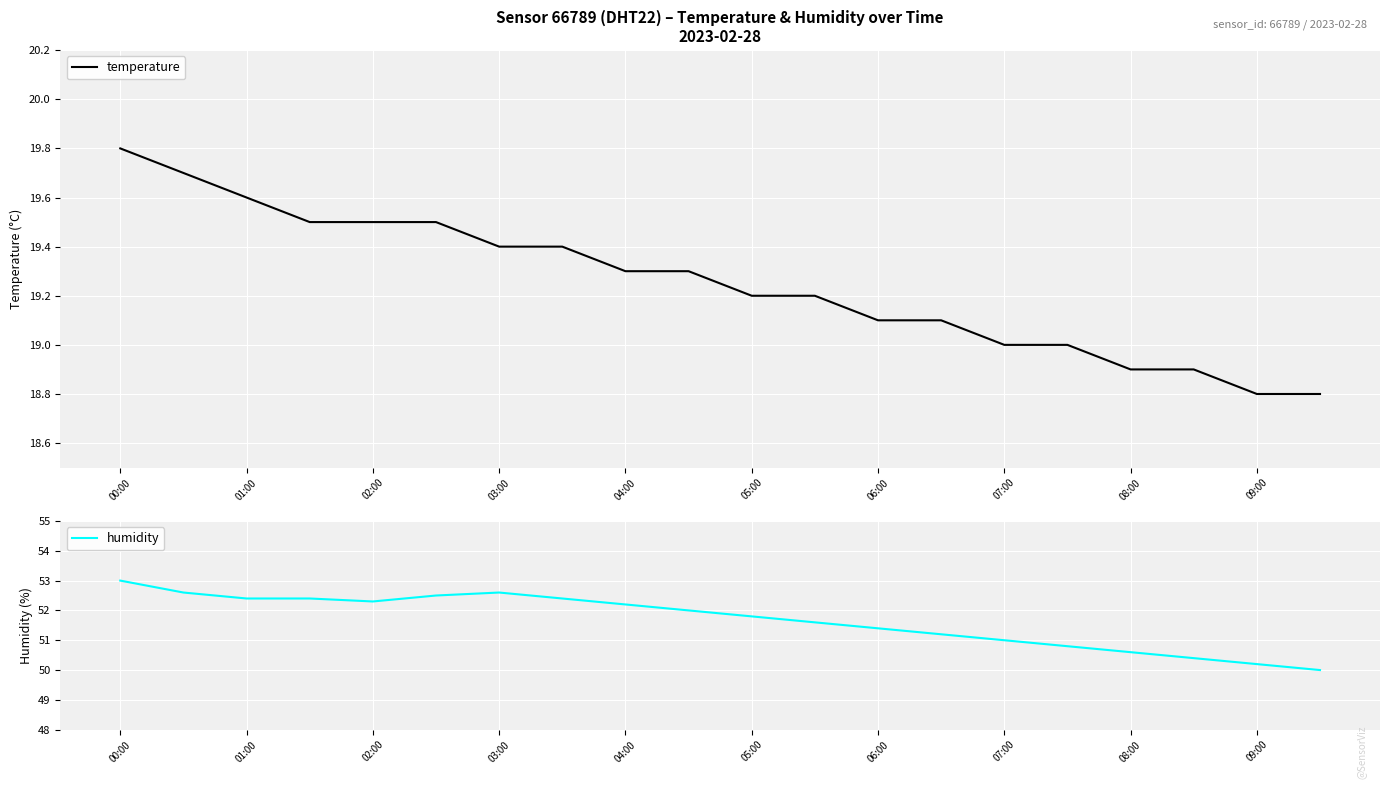

The temperature series shows 27.2 at 09:00. True or false?

False